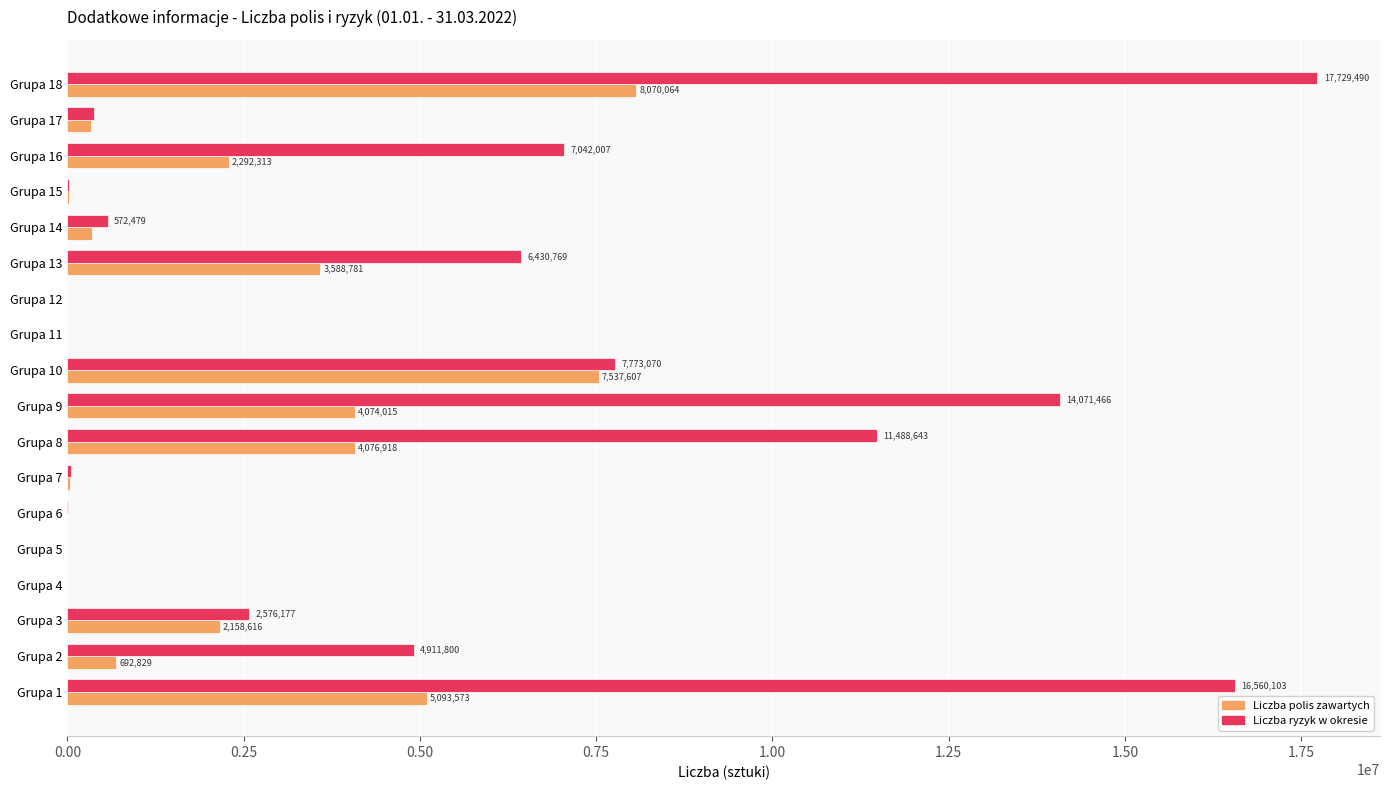

What is the total value across all series at Grupa 16?

9334320